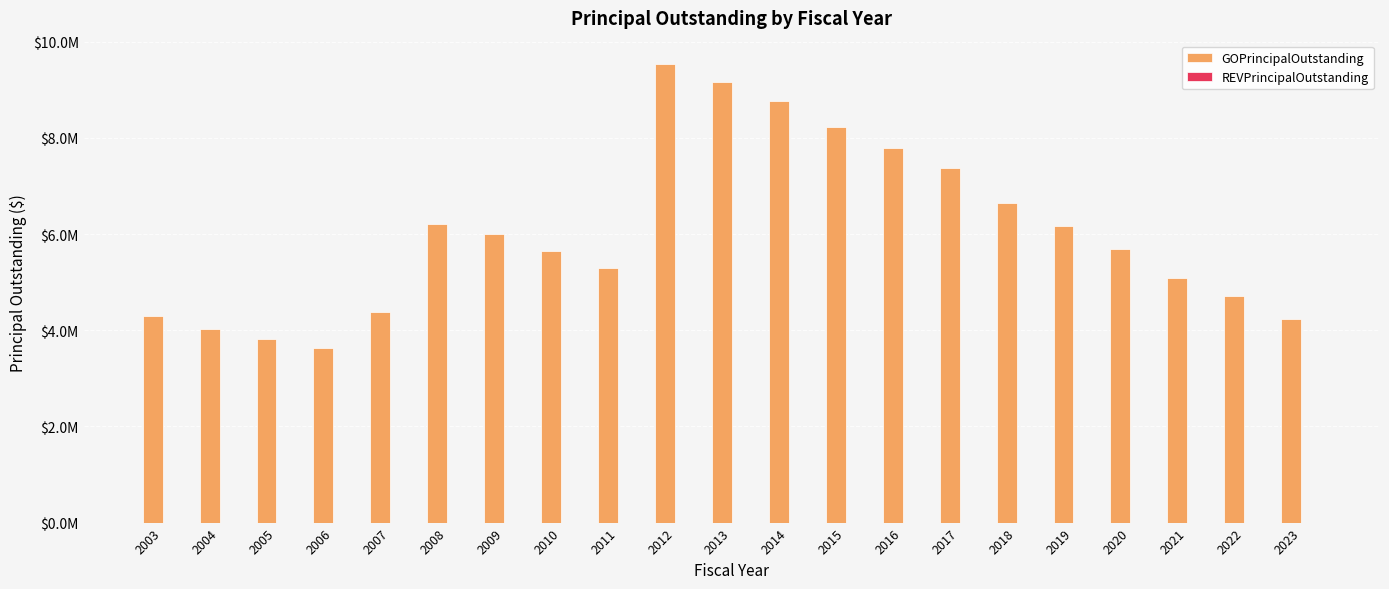

Are the bars horizontal?

No